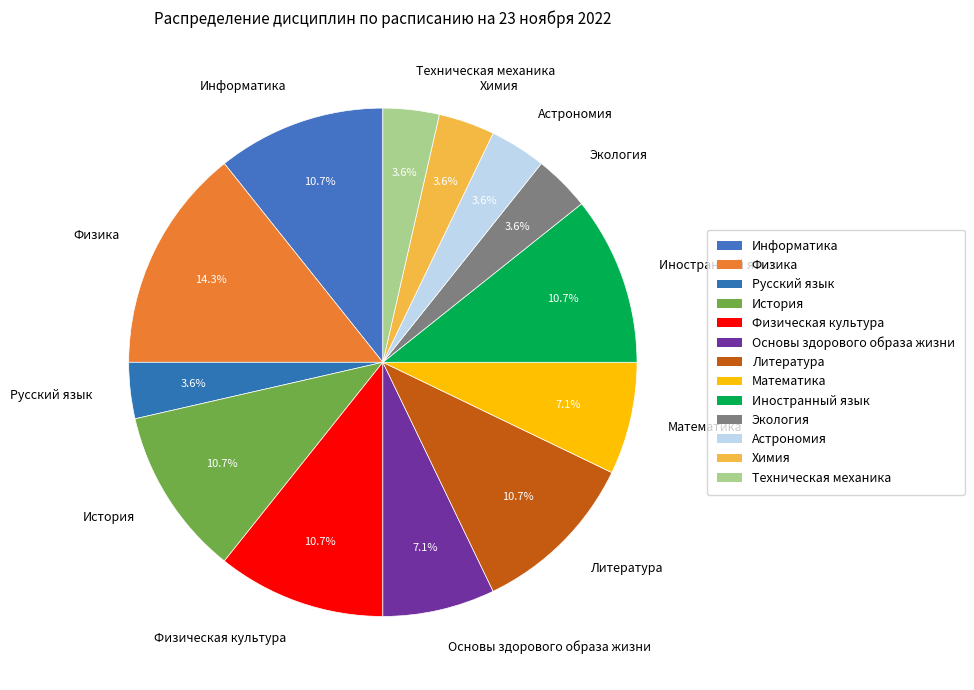

Does Литература represent more than half of the total?

No